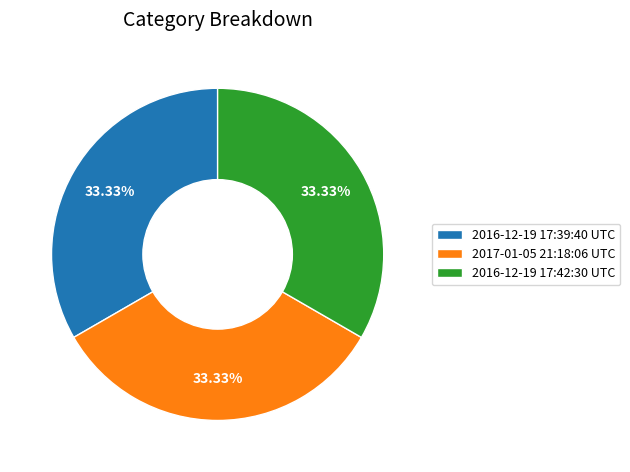

Is 2016-12-19 17:39:40 UTC the majority of the pie?

No